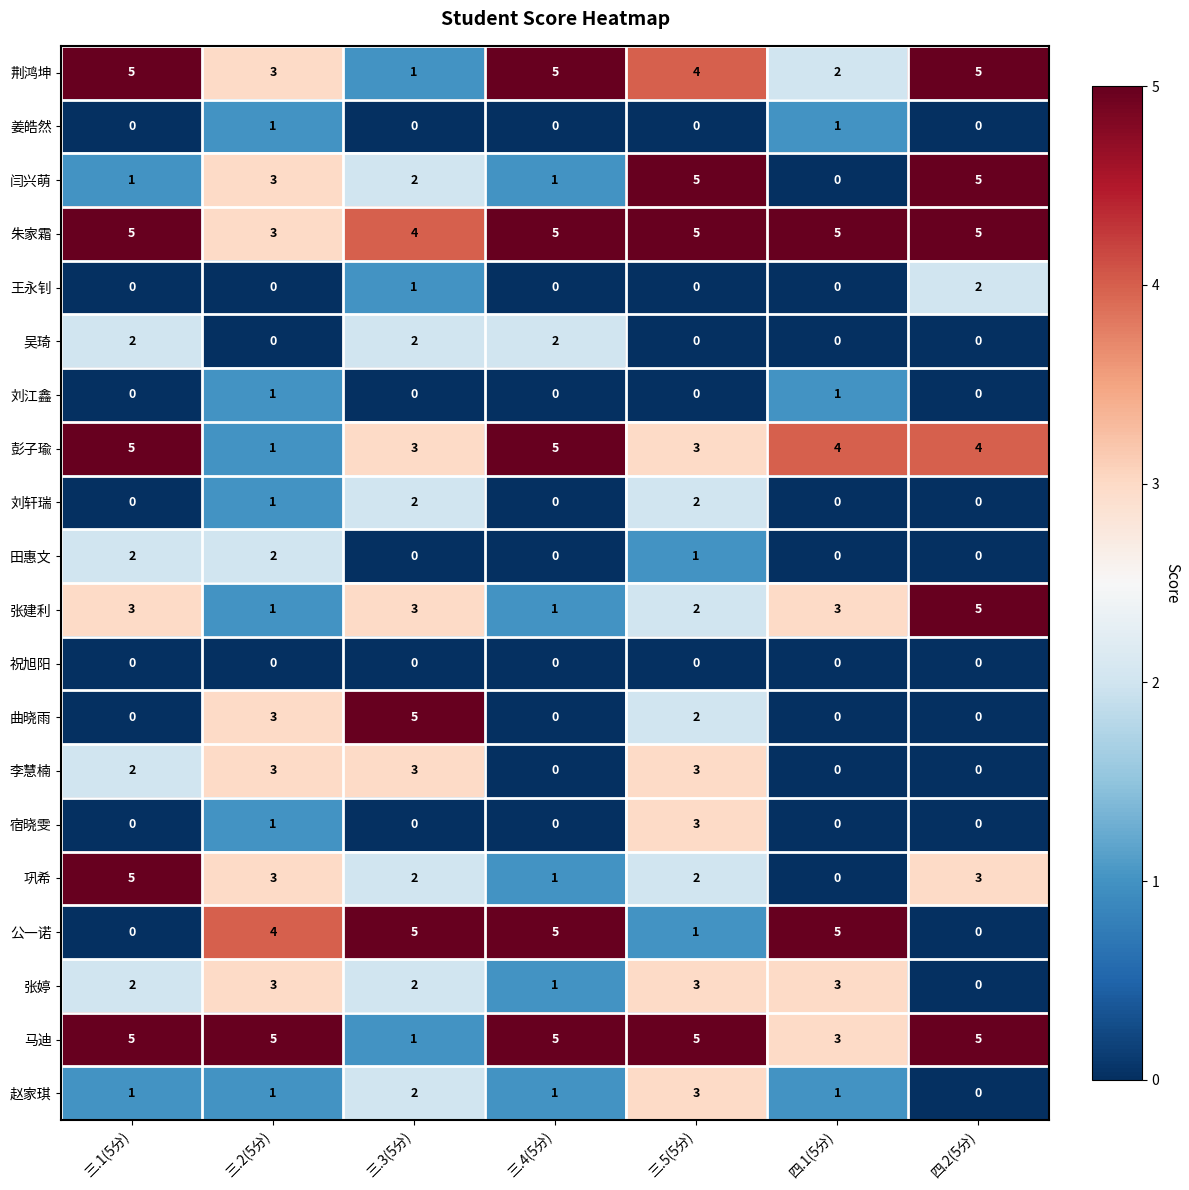

The value of 公一诺 at 三.1(5分) is 0. True or false?

True